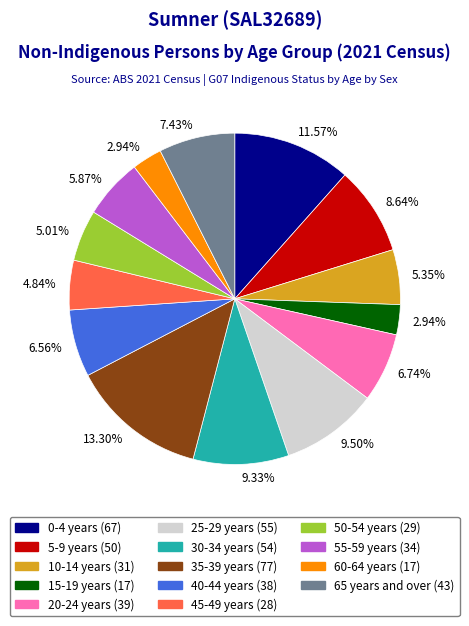

Is there any slice that represents more than half of the pie?

No